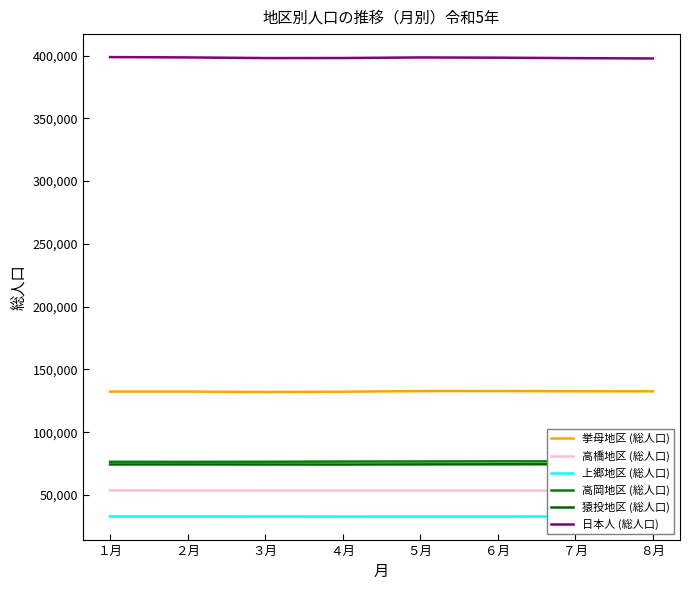

What is the label of the 8th point from the right?

１月